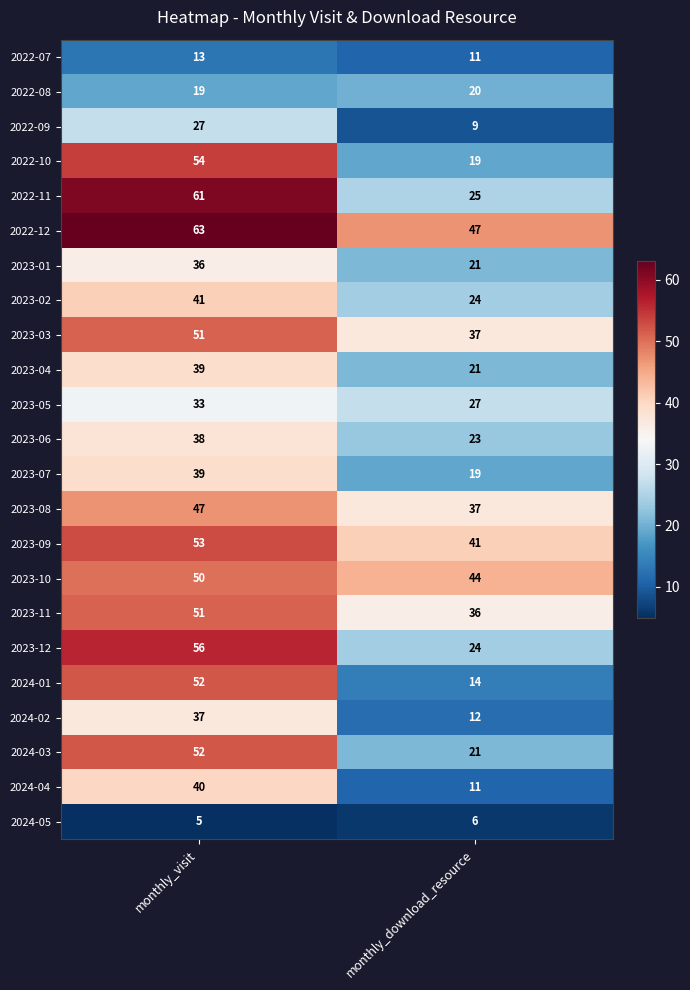

Which series has the largest range (max minus min)?

2024-01